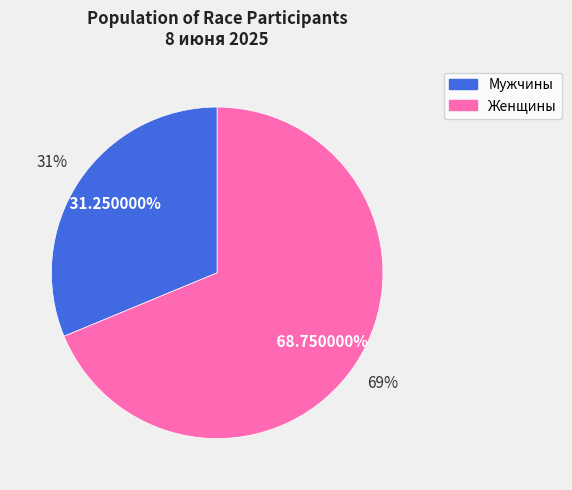

To the nearest percent, what is the difference between the Мужчины and Женщины slice percentages?

38%